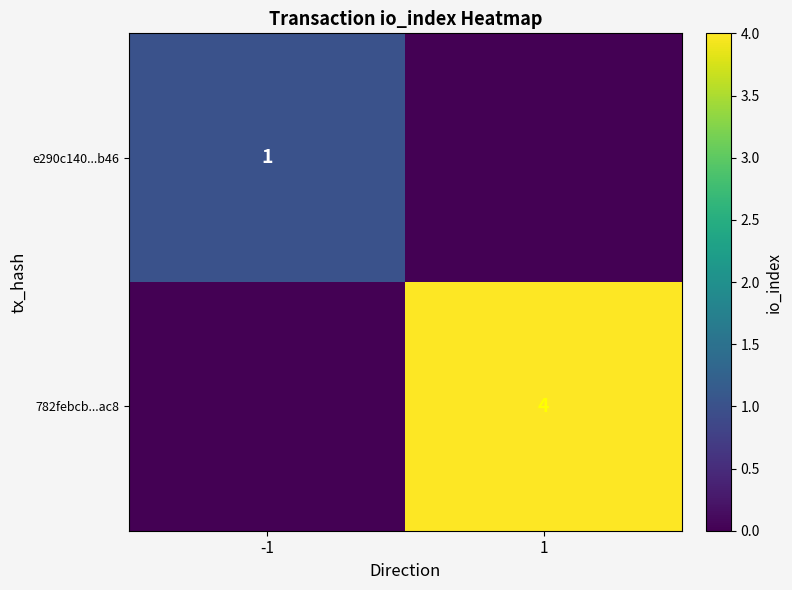

Is it true that e290c140...b46 equals 1 at -1?

True